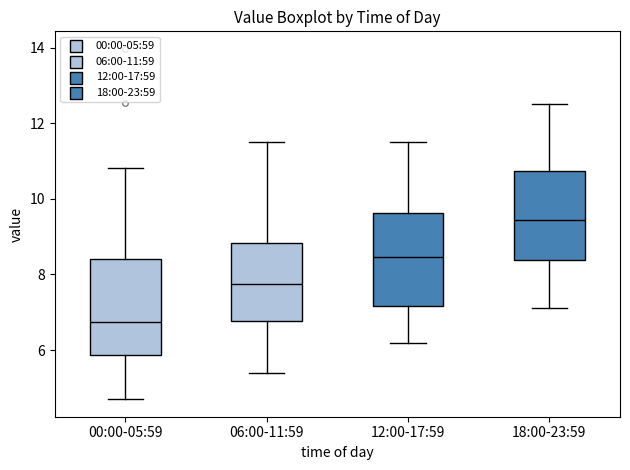

Reading left to right, transcribe this box plot: for each box, give where its median line is, the range the box spans, and where its two whiskers end, as read against the y-axis. The values are not printed on the chart, so give them approximately, as read against the axis.

00:00-05:59: median 6.8, box 5.8 to 8.4, whiskers 4.8 to 10.8
06:00-11:59: median 7.8, box 6.8 to 8.8, whiskers 5.4 to 11.6
12:00-17:59: median 8.4, box 7.2 to 9.6, whiskers 6.2 to 11.6
18:00-23:59: median 9.4, box 8.4 to 10.8, whiskers 7.2 to 12.6